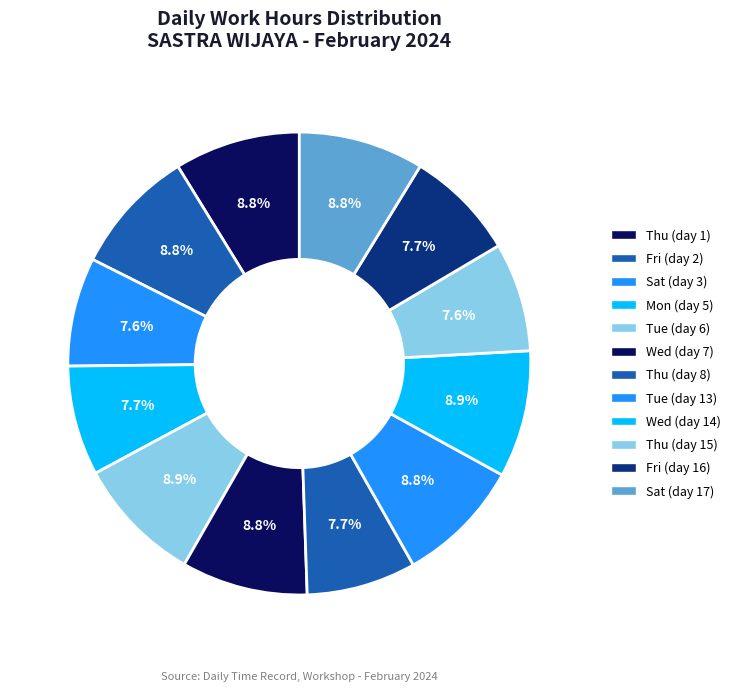

Which category has the biggest portion of the pie?

Wed (day 14)